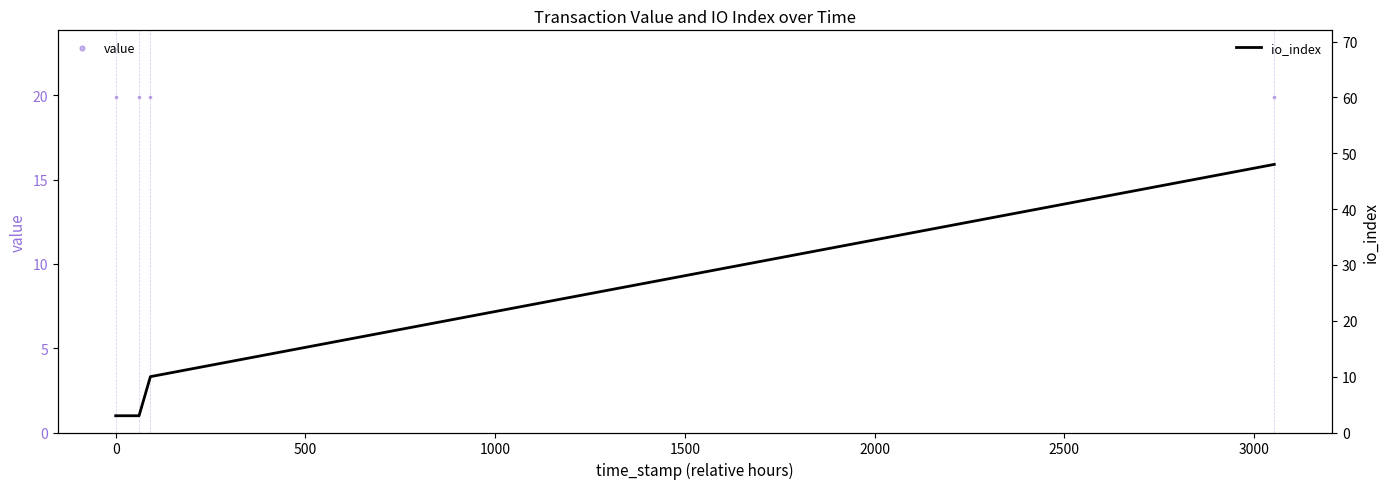

Is the value of value at 0 greater than the value of io_index at 0?

Yes